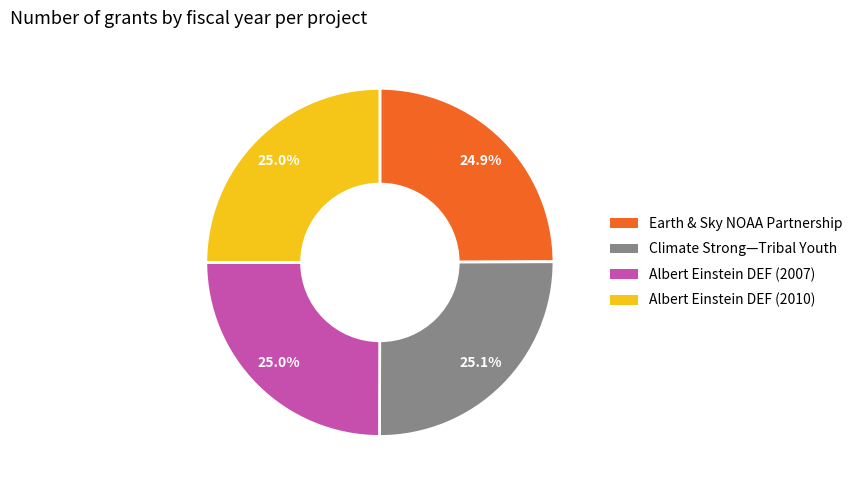

Does any single category account for the majority?

No